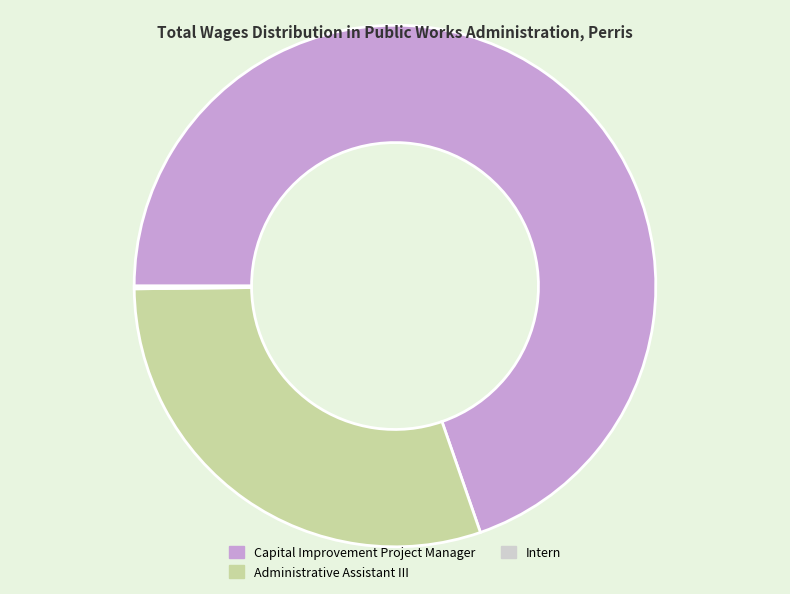

Does Capital Improvement Project Manager represent more than half of the total?

Yes